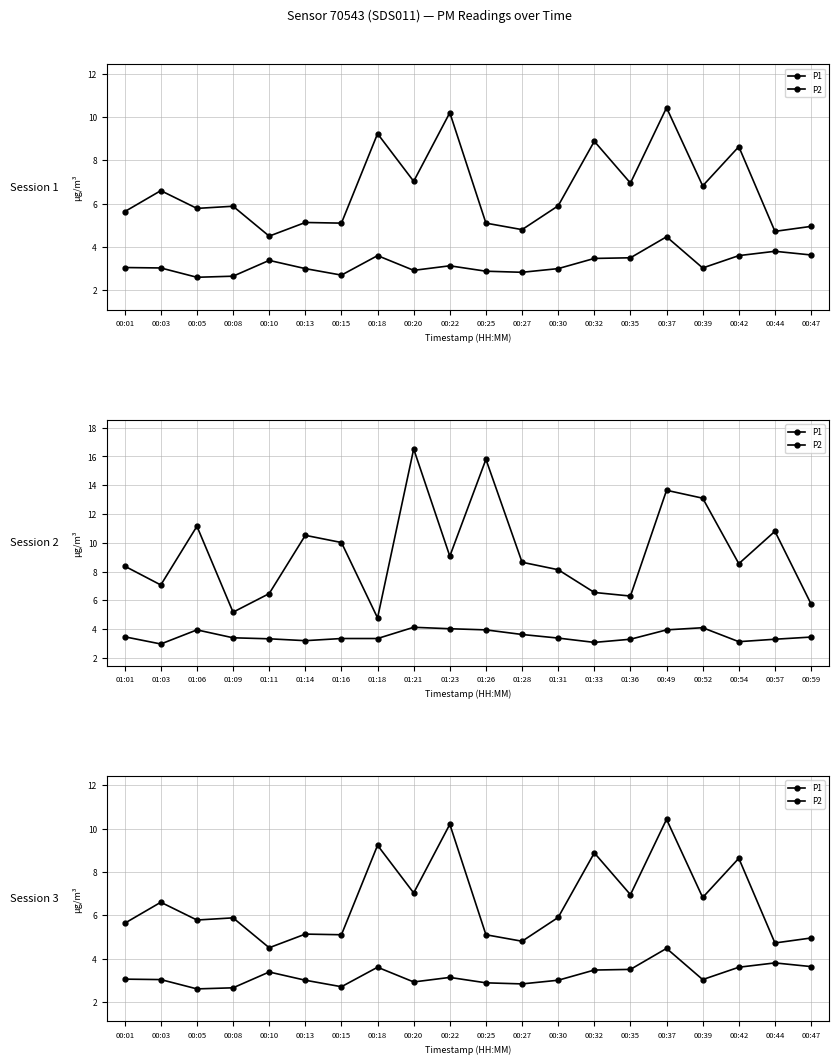

Which series has the largest total across all categories?

P1